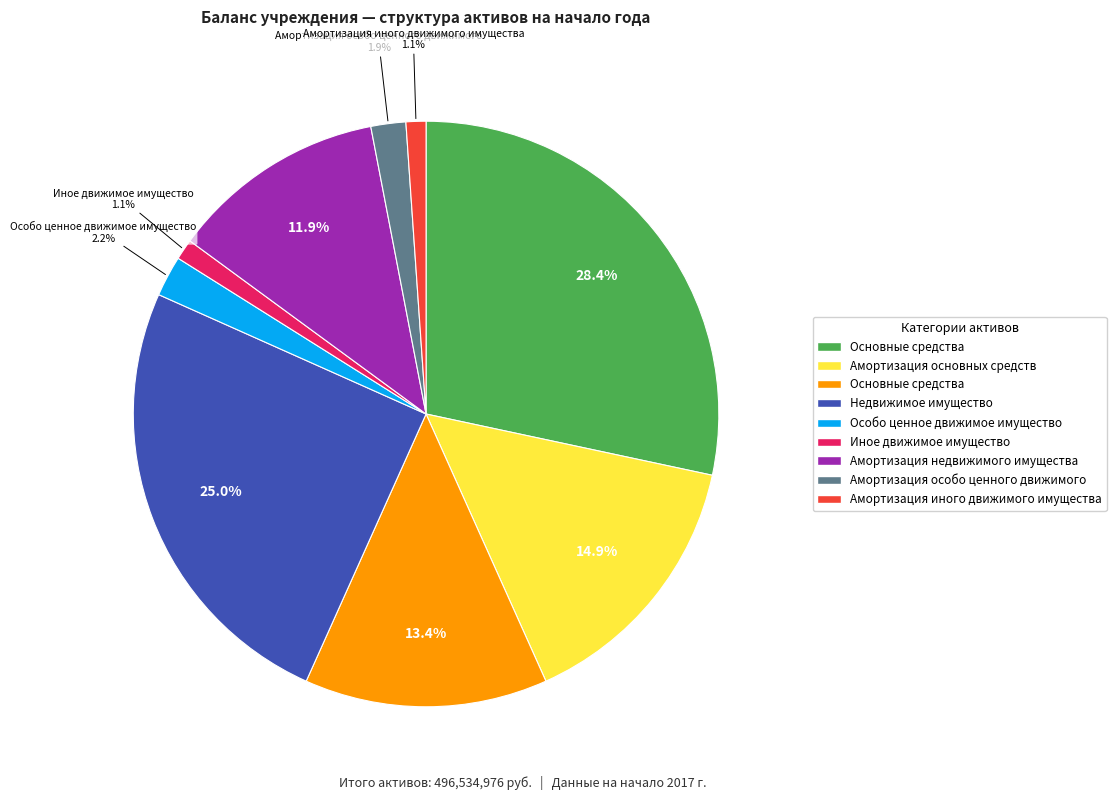

To the nearest percent, what is the difference between the largest and smallest slice percentages?

27%